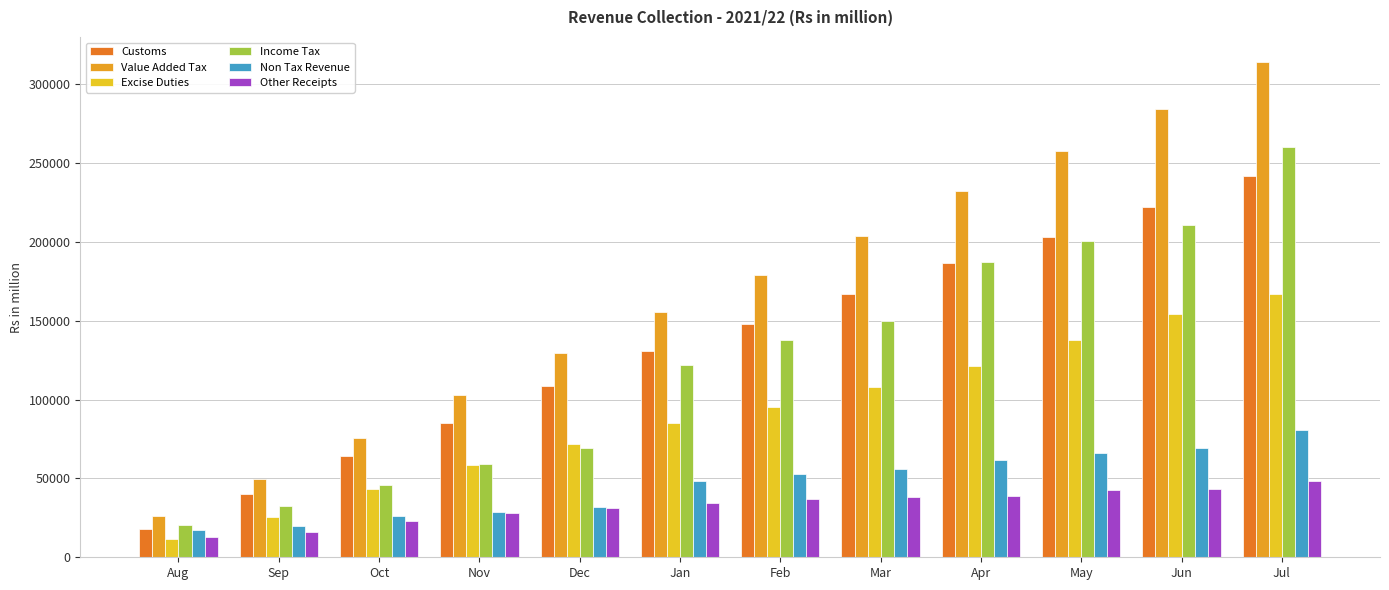

What is the label of the 10th bar from the left?

May